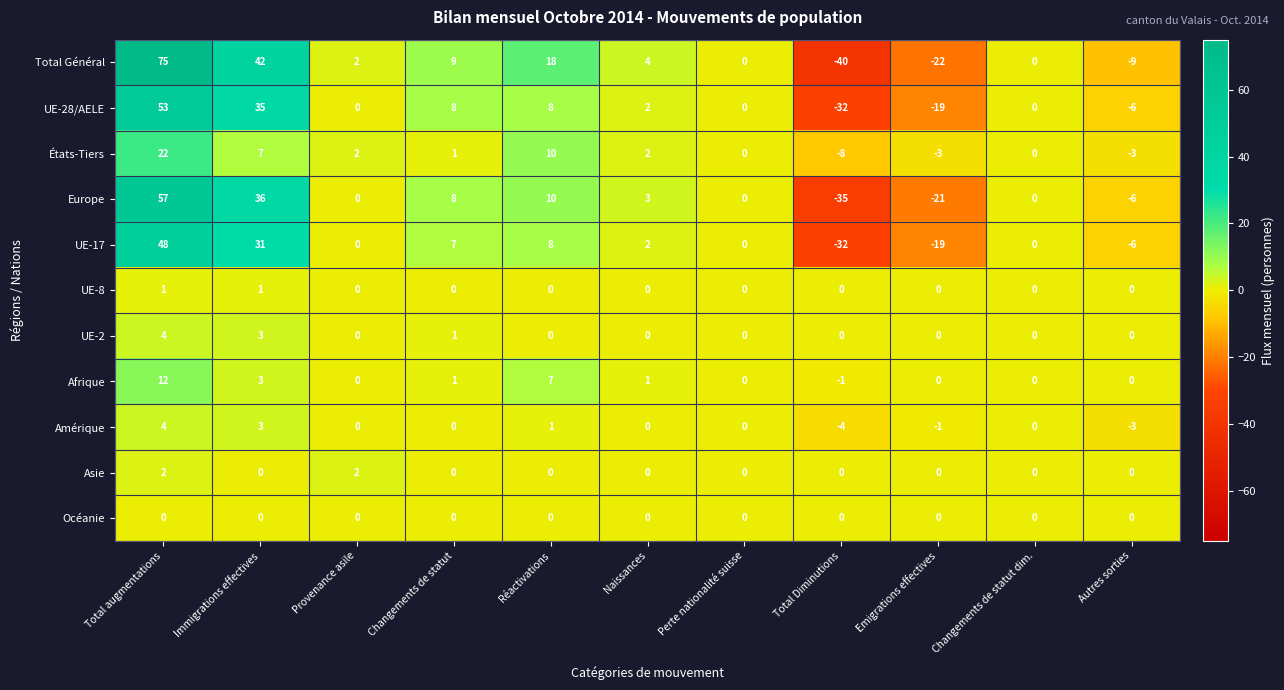

Is it true that UE-2 equals 0 at Emigrations effectives?

True